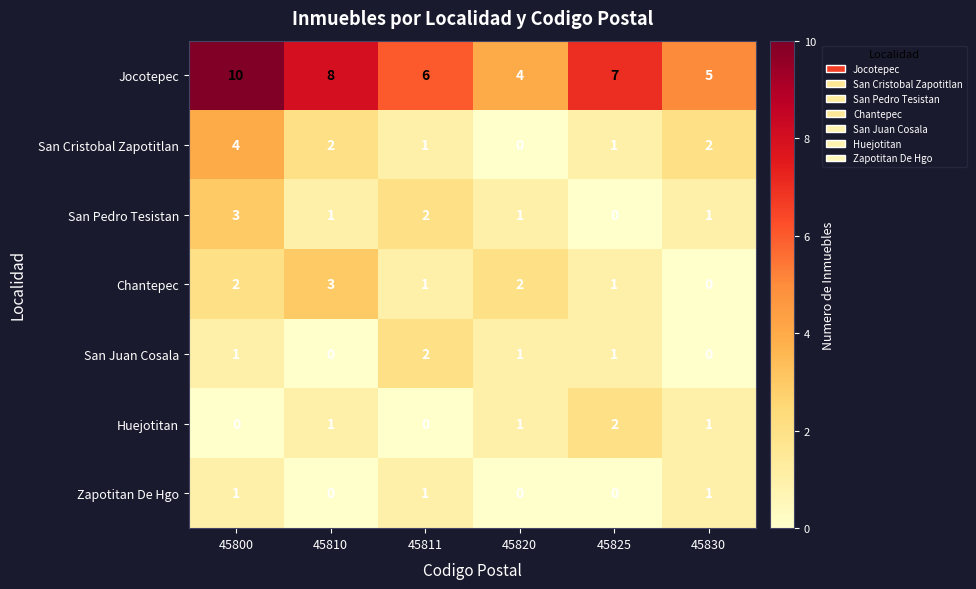

Which series has the largest total across all categories?

Jocotepec